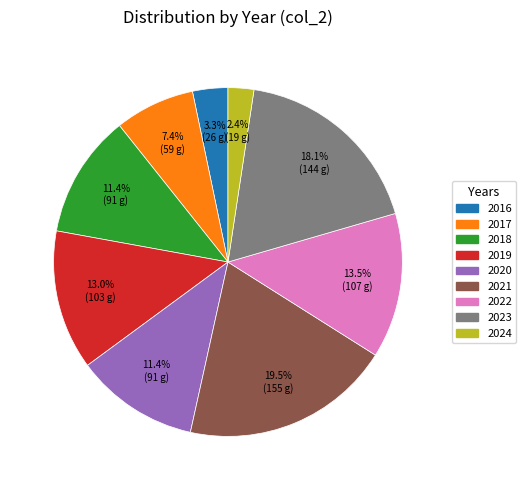

Is it true that 2024 is 2% of the pie?

True